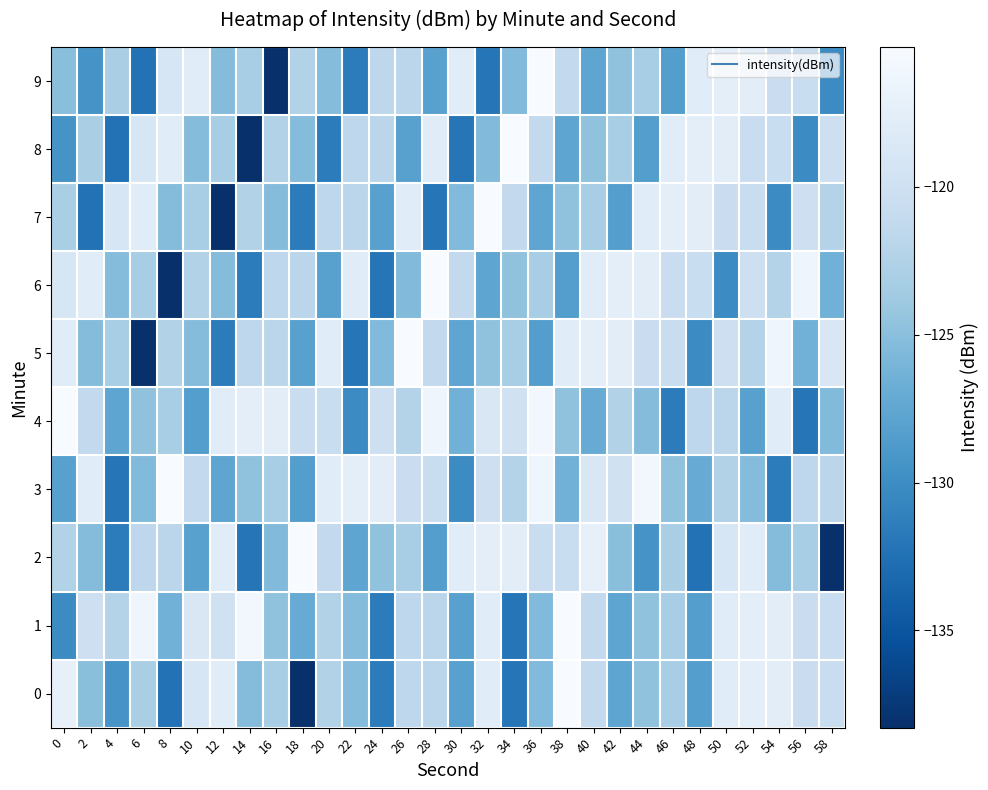

At 2, list the series in order from smallest to largest.

7, 9, 2, 5, 0, 8, 4, 1, 6, 3